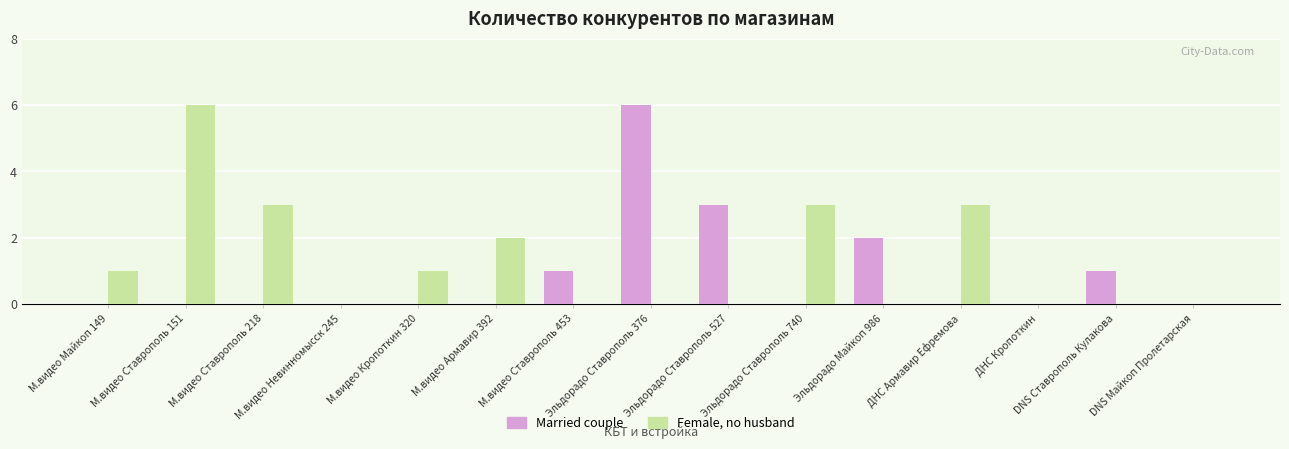

Which series changed the most between М.видео Ставрополь 151 and DNS Майкоп Пролетарская?

Female, no husband